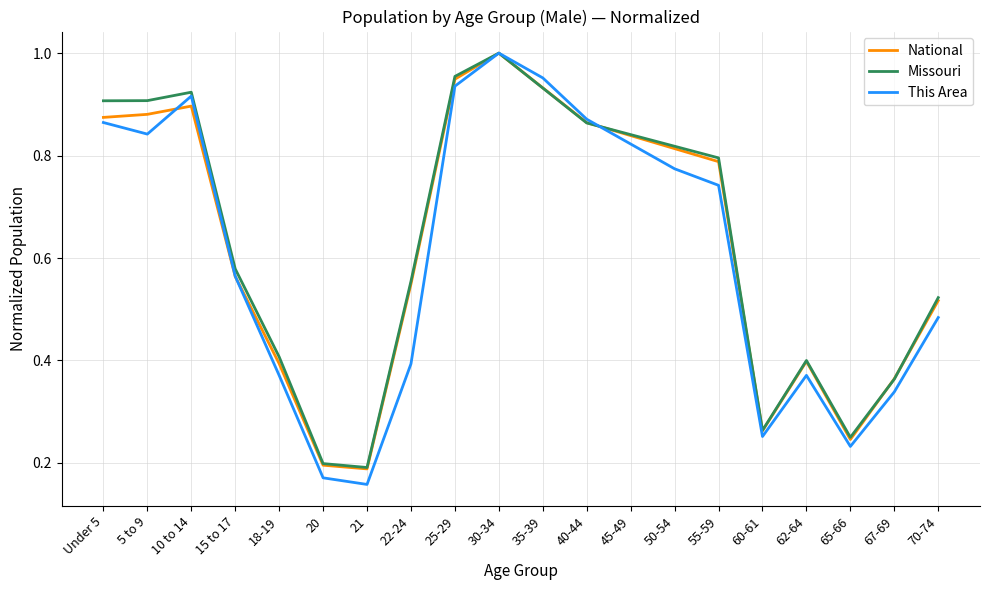

In Missouri, how many points are lower than both neighbors (excluding endpoints)?

3